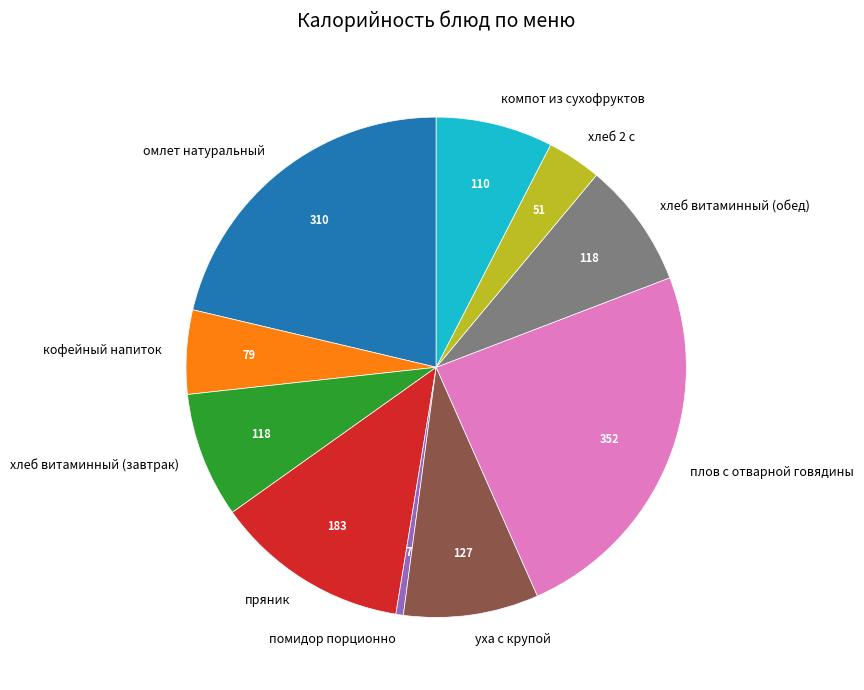

Combined, do хлеб витаминный (завтрак) and компот из сухофруктов account for over 50%?

No